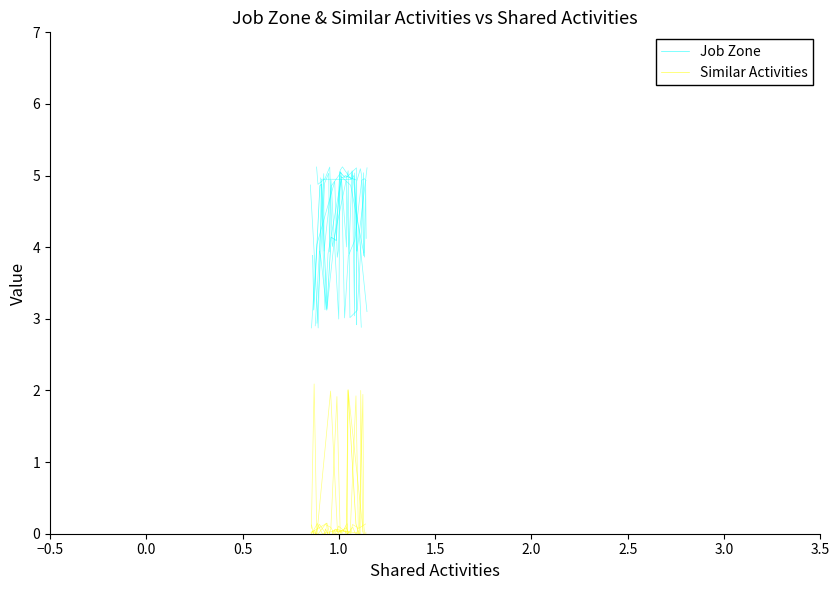

True or false: Similar Activities has more than 1 points higher than both neighbors.

True